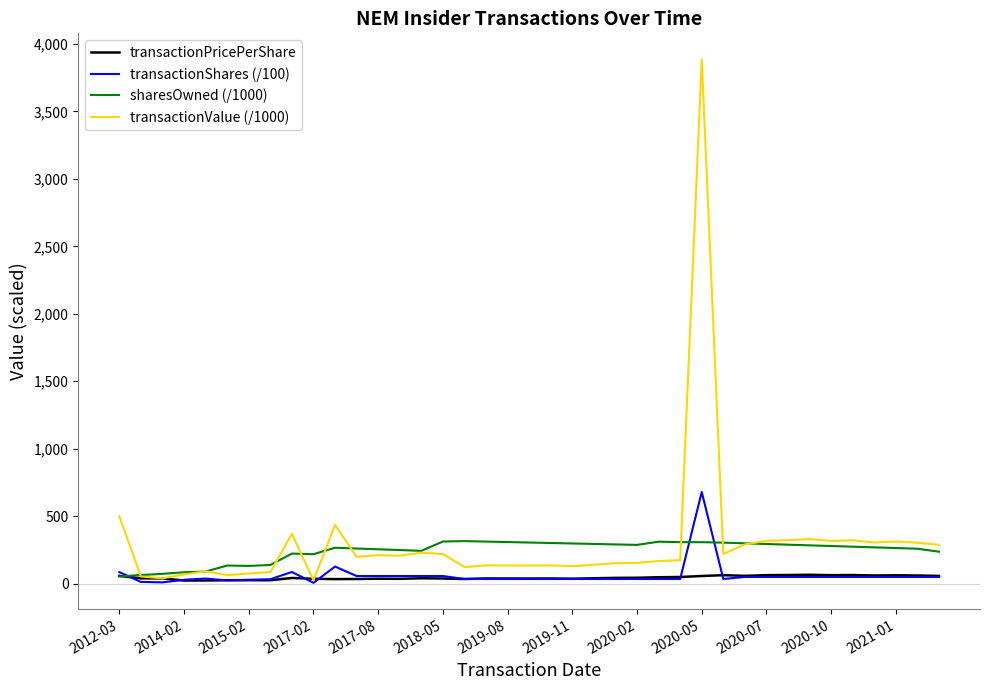

Rank the series by their maximum value, from lowest to highest.

transactionPricePerShare, sharesOwned (/1000), transactionShares (/100), transactionValue (/1000)